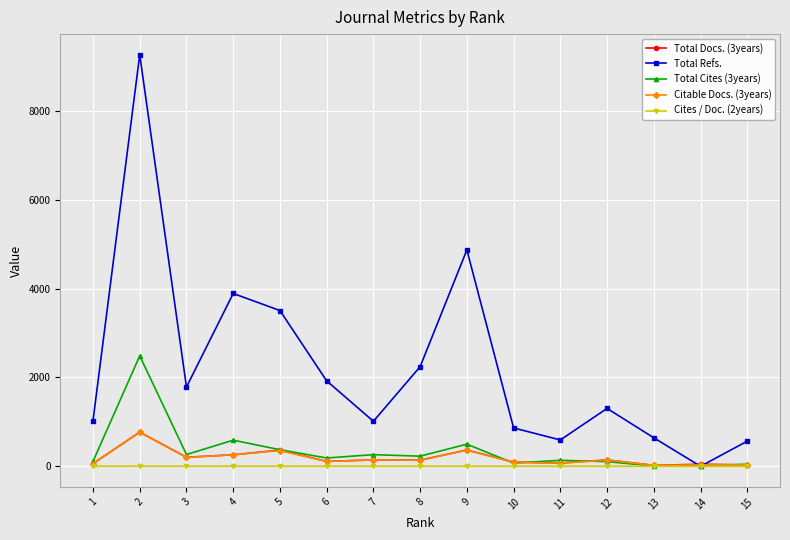

What is the maximum value shown in the chart?

9265